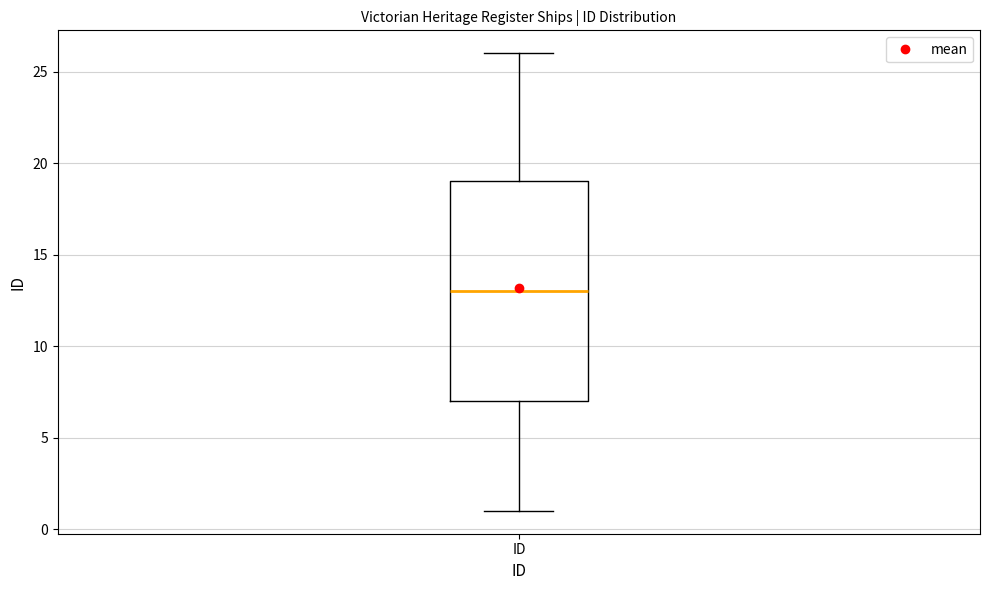

Transcribe this box plot: give where the median line is, the range the box spans, and where the two whiskers end, as read against the y-axis. The values are not printed on the chart, so give them approximately, as read against the axis.

median 13, box 7 to 19, whiskers 1 to 26